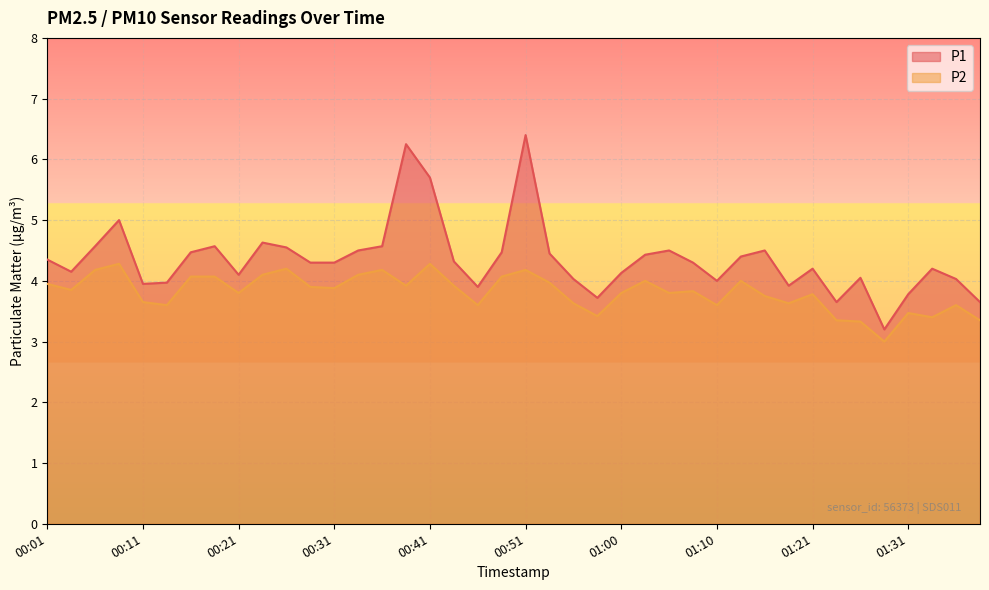

Which series has the largest range (max minus min)?

P1